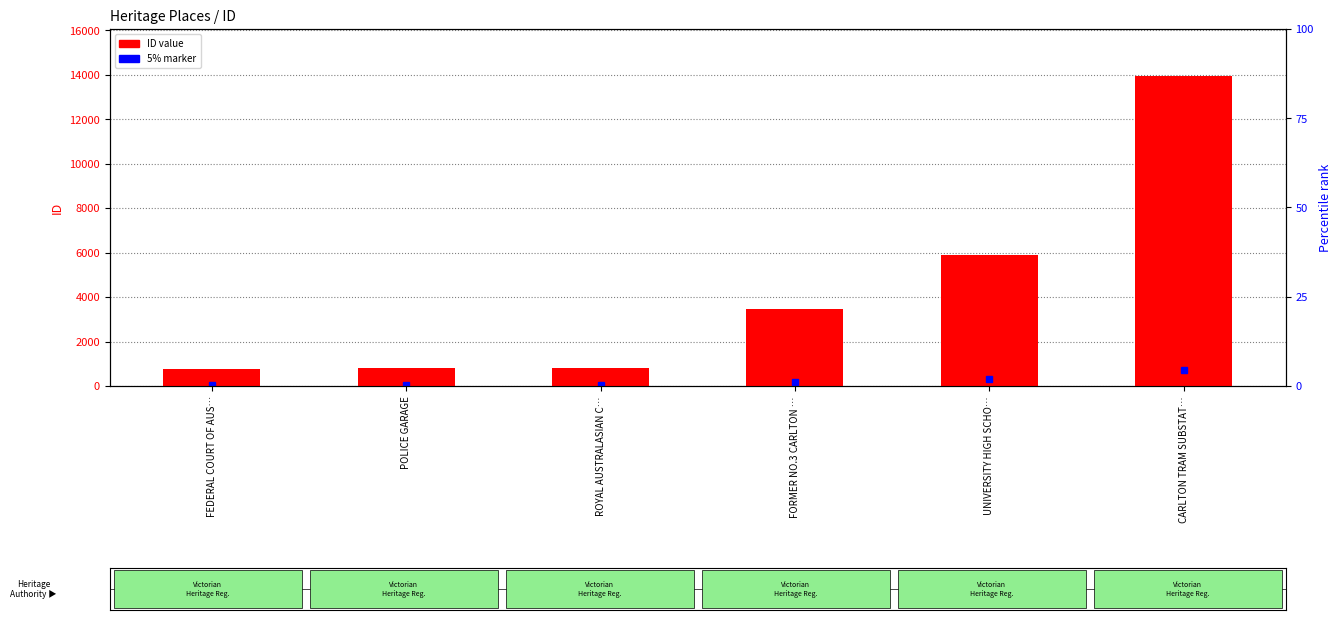

Which has a higher value, UNIVERSITY HIGH SCHO… or FEDERAL COURT OF AUS…?

UNIVERSITY HIGH SCHO…